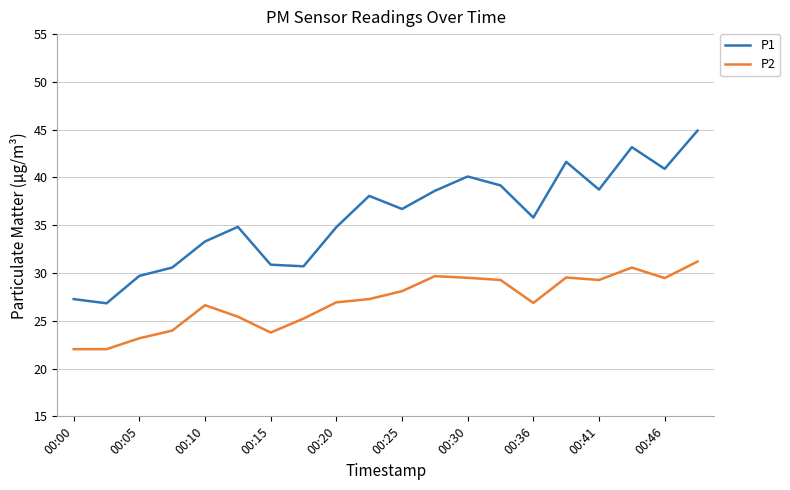

List the series in order of their peak value, lowest first.

P2, P1